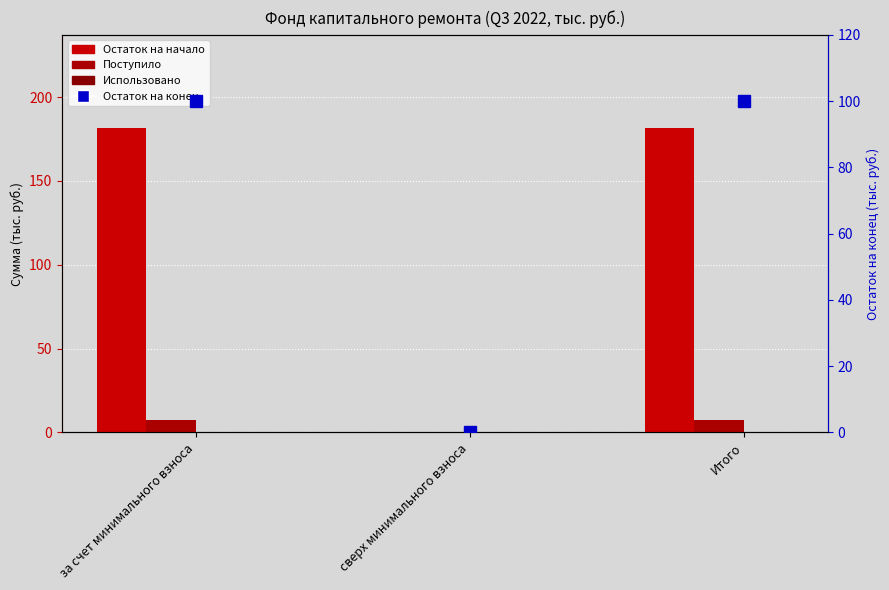

The Остаток на начало series shows 109.7 at сверх минимального взноса. True or false?

False